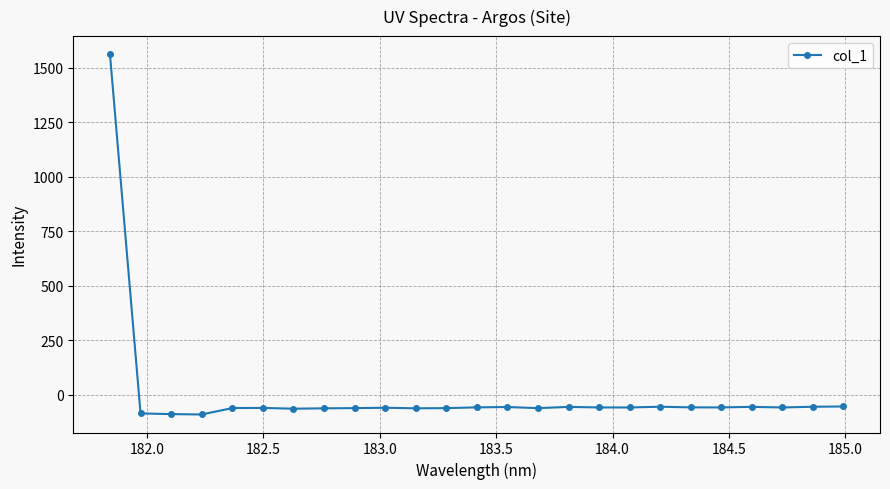

What is the difference between the maximum and minimum values?

1652.1